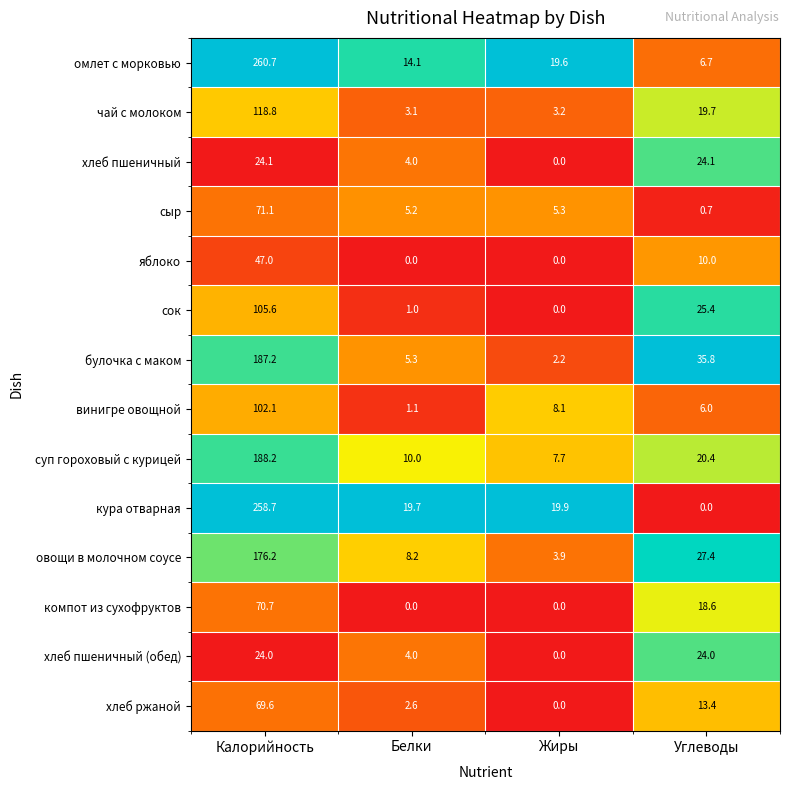

At how many categories does at least one series exceed 14?

4